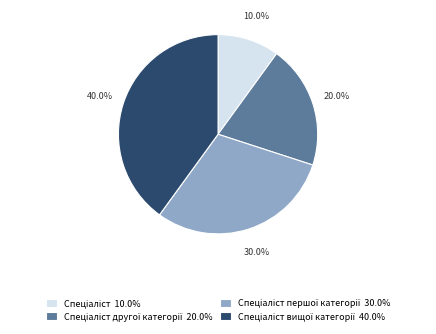

Is there a majority slice in this chart?

No